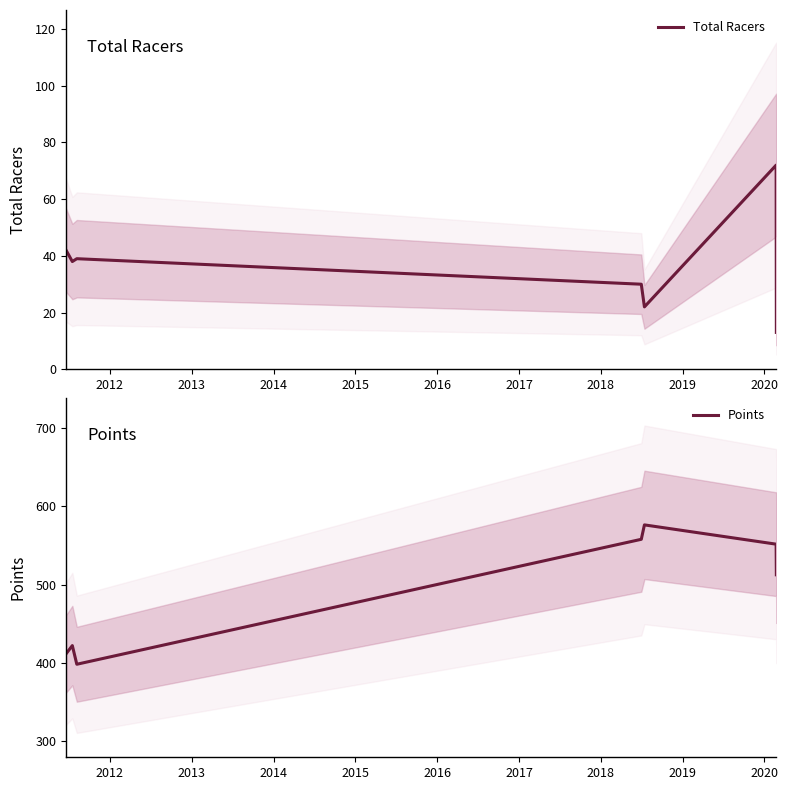

What is the maximum value for Points?

576.2